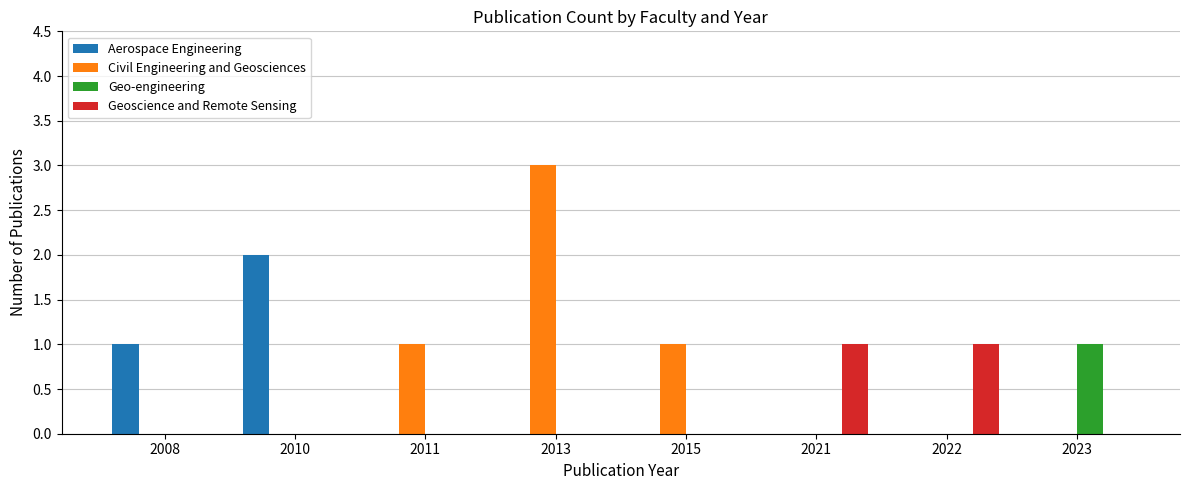

What is the sum of the Civil Engineering and Geosciences values at 2023 and 2013?

3